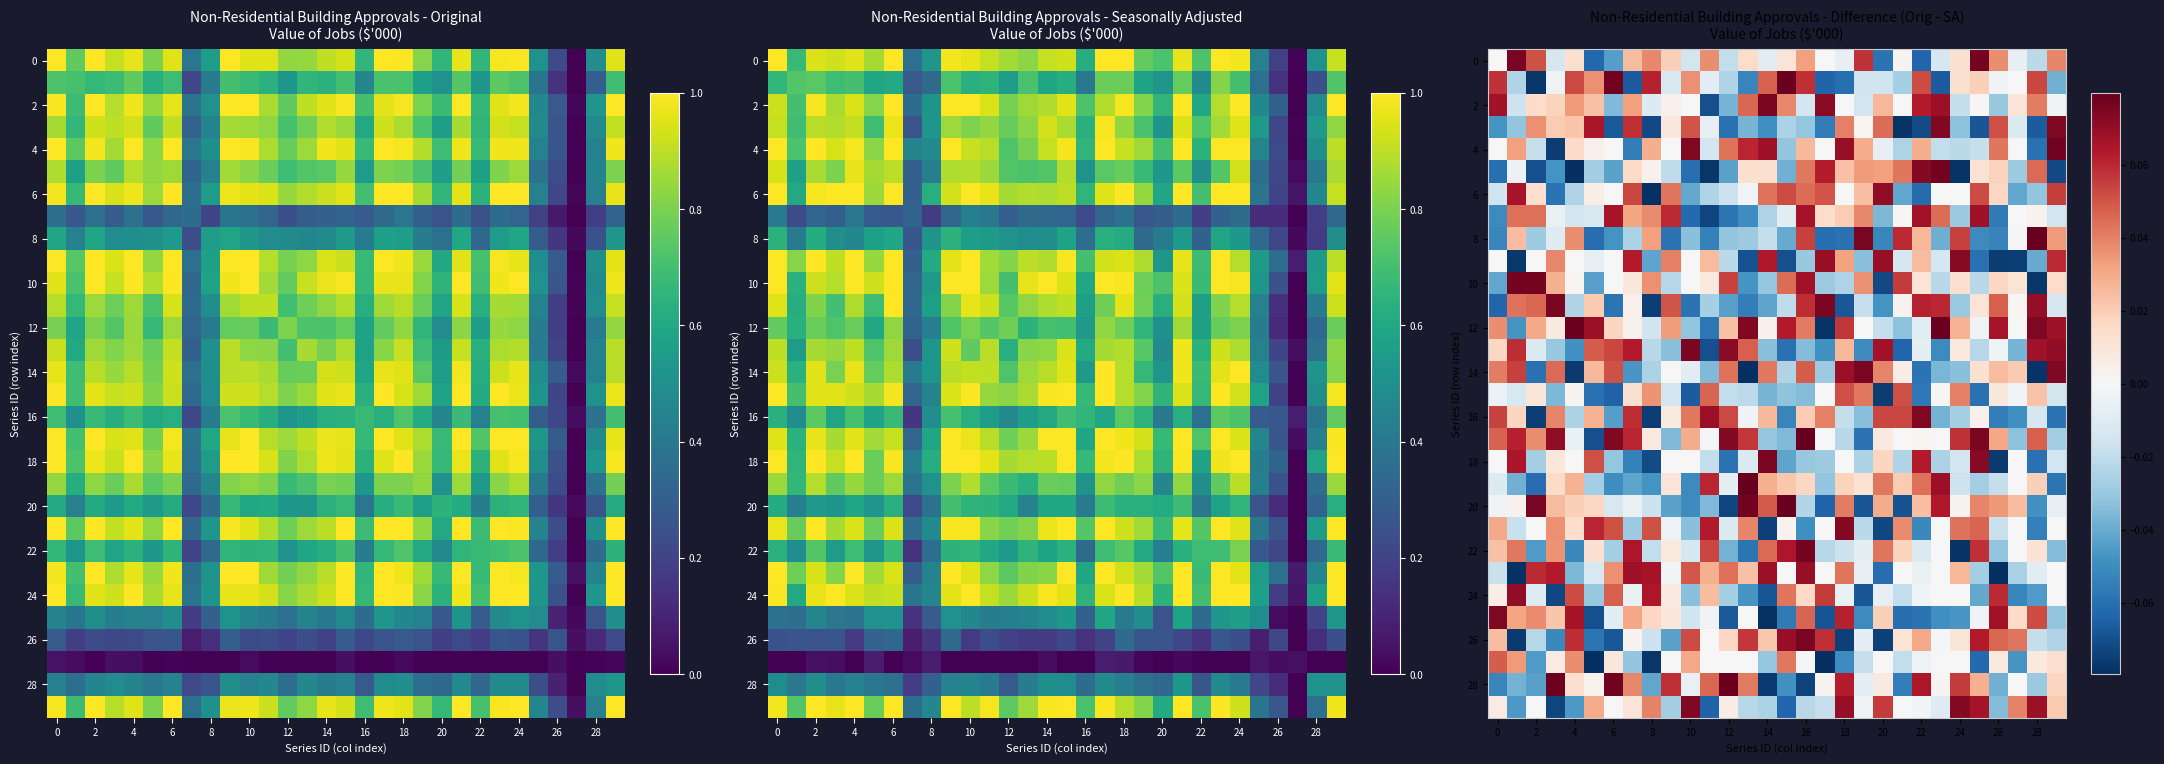

What is the difference between the highest and lowest values at 0?

0.1